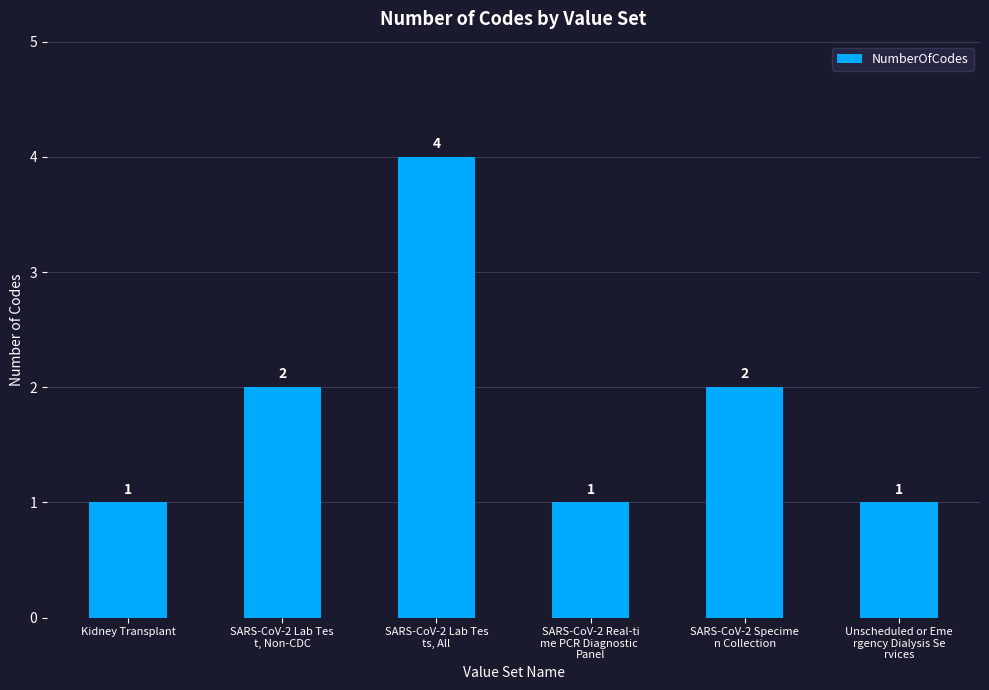

Read the value at Kidney Transplant.

1